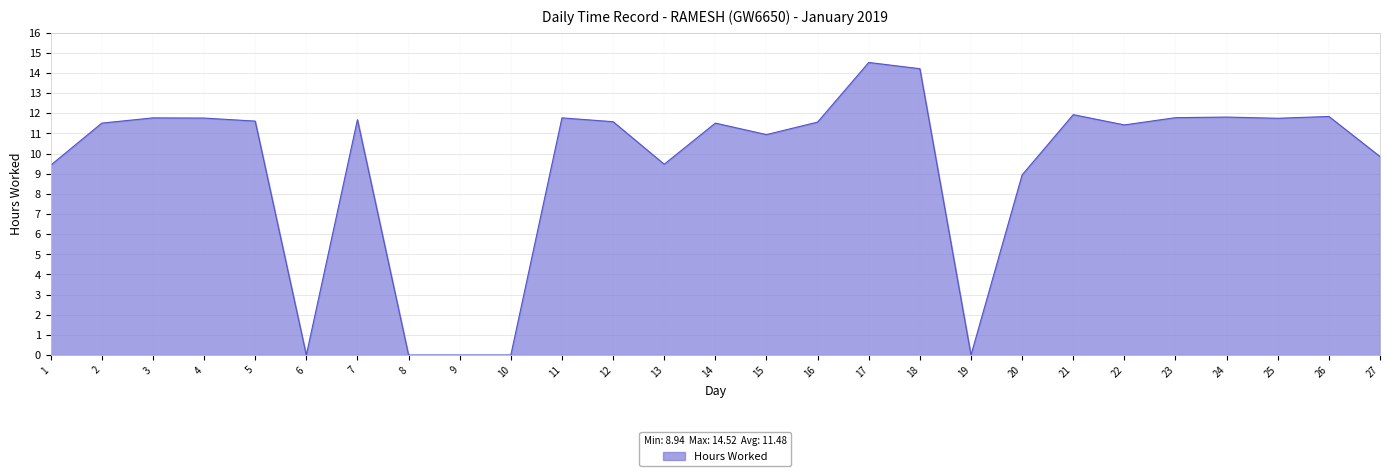

Between 20 and 11, which is larger?

11